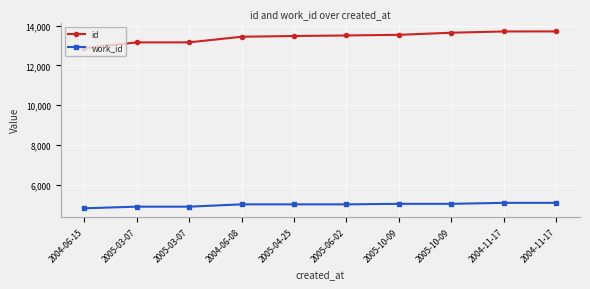

What is the difference between the id values at 2005-03-07 and 2004-11-17?

548